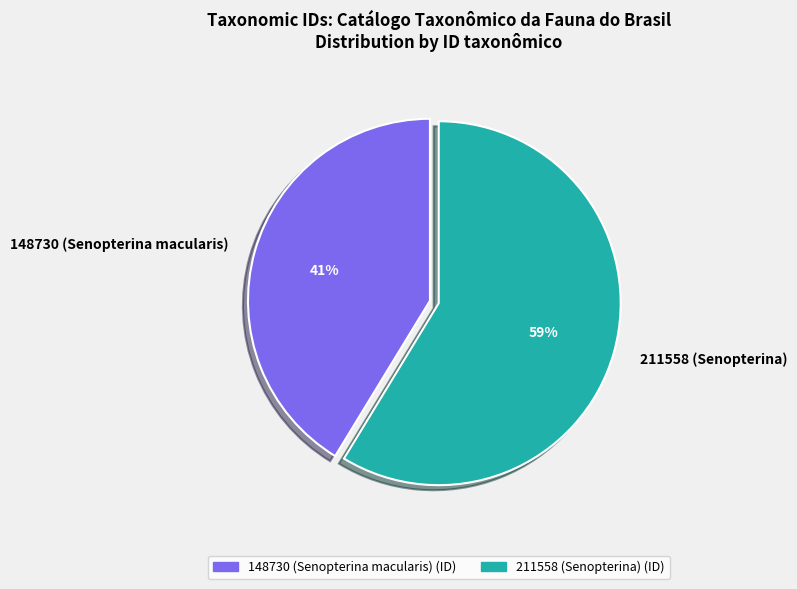

Which category accounts for the majority?

211558 (Senopterina)